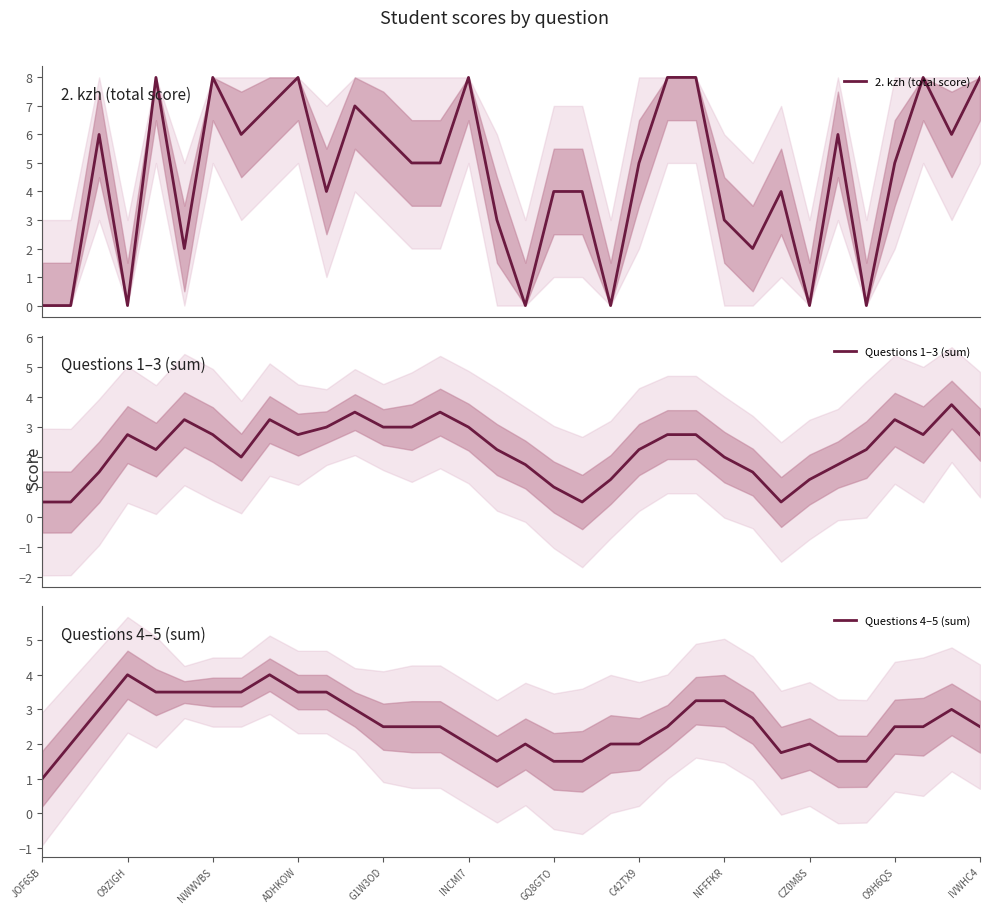

At how many categories does at least one series exceed 4?

19